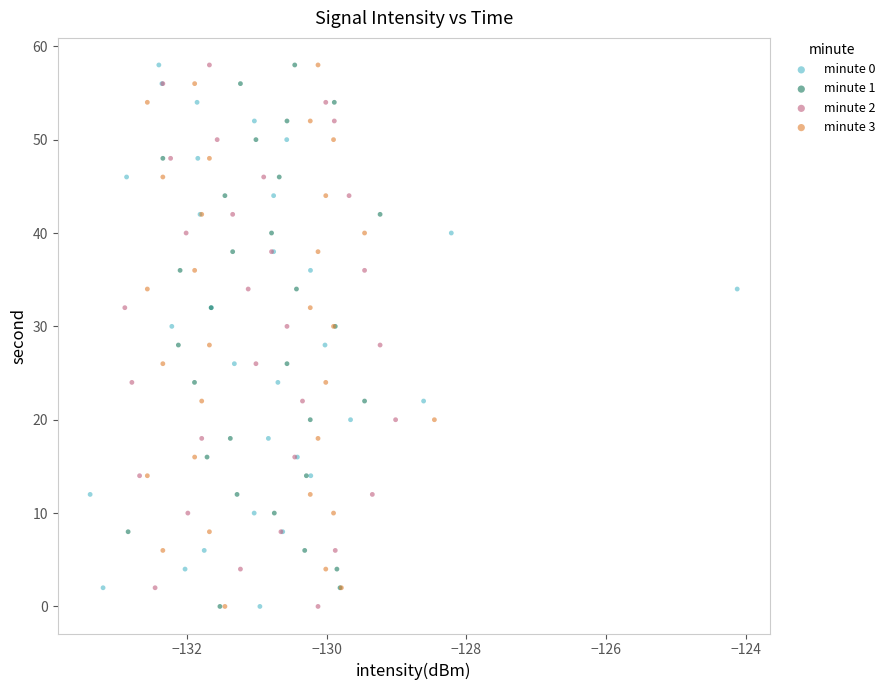

What are all the series names shown in the legend?

minute 0, minute 1, minute 2, minute 3